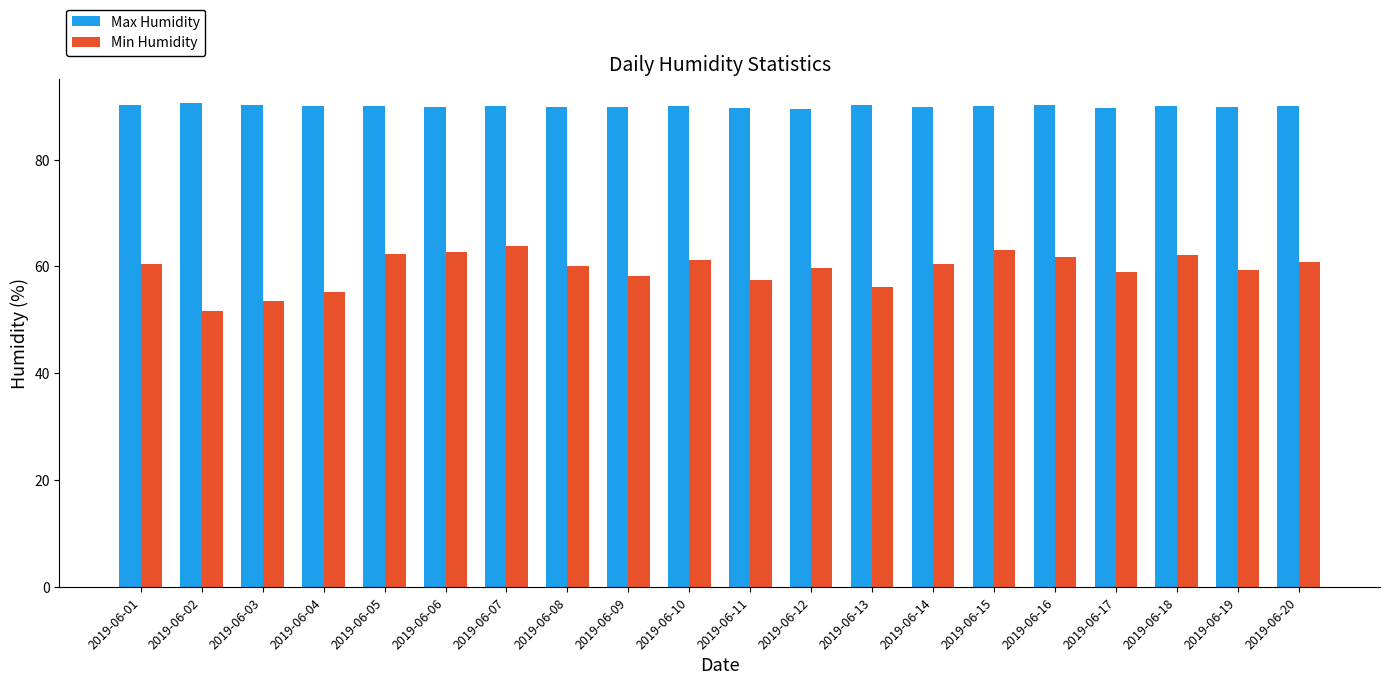

What is the difference between the Max Humidity values at 2019-06-15 and 2019-06-18?

0.1